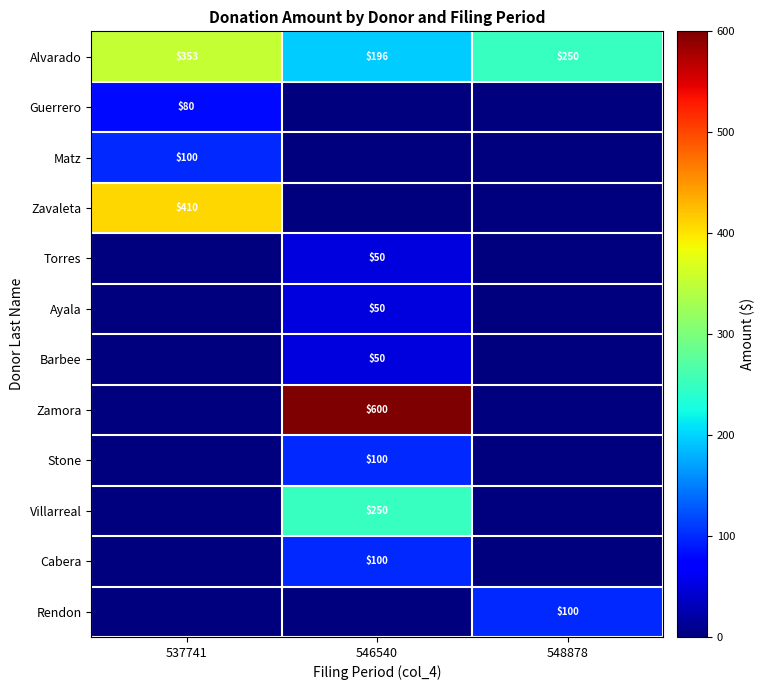

How many distinct data groups are displayed?

12